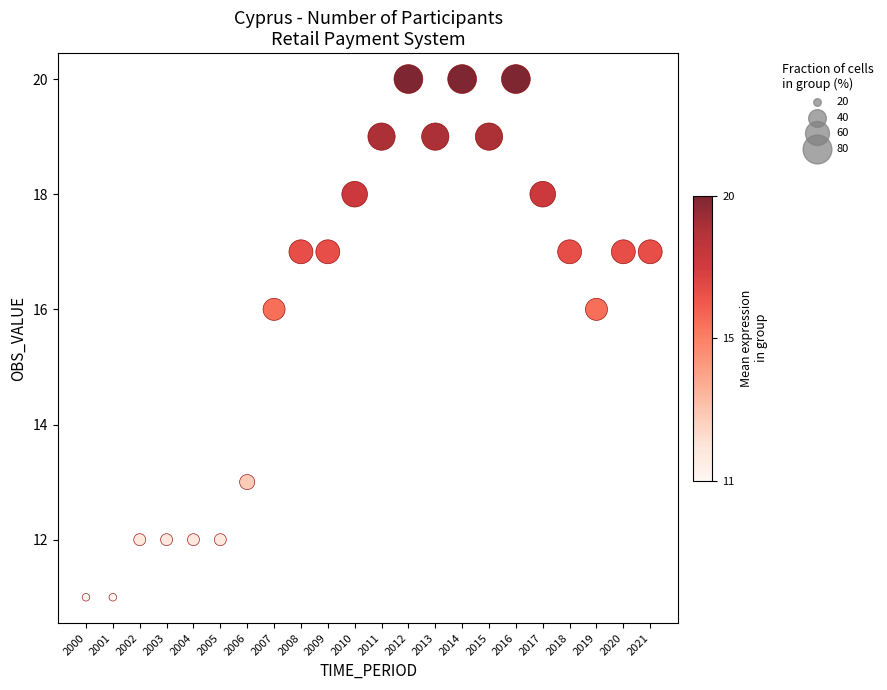

What is the range of X values (max minus min)?

21